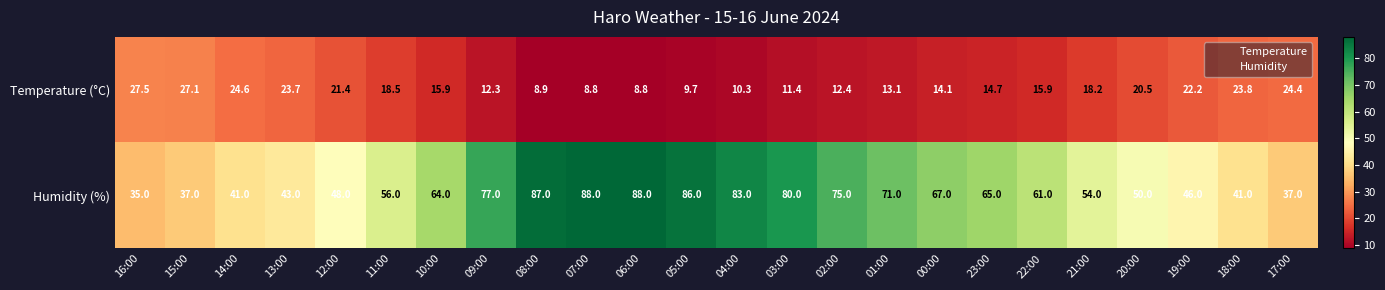

Which series has the largest range (max minus min)?

Humidity (%)